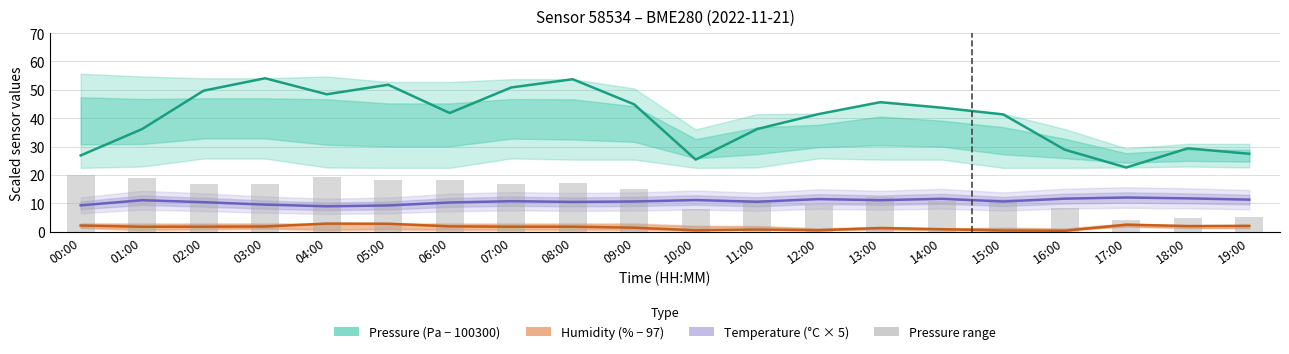

The value of Pressure (Pa − 100300) at 06:00 is 24.4. True or false?

False